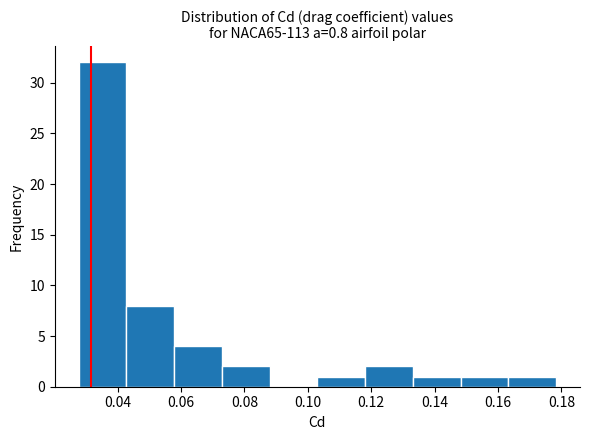

Which range on the x-axis has the tallest bar?

0.028 to 0.042